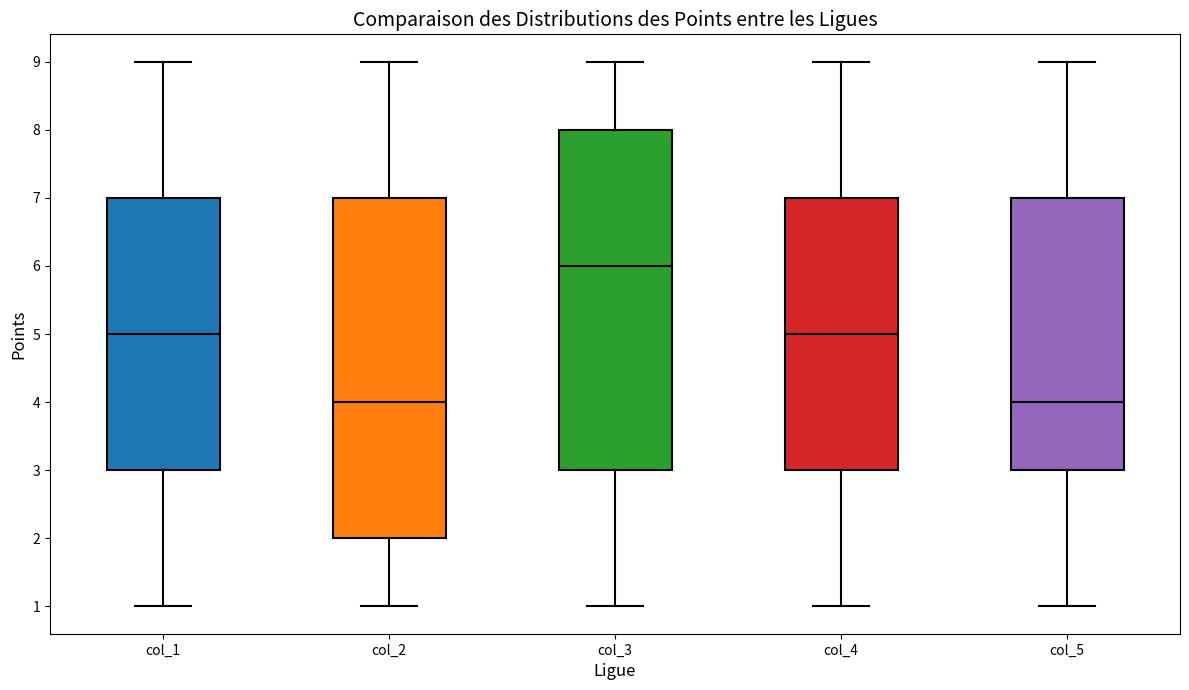

Where is the upper edge of the box for col_2 on the y-axis? The values are not printed on the chart, so give them approximately, as read against the axis.

7